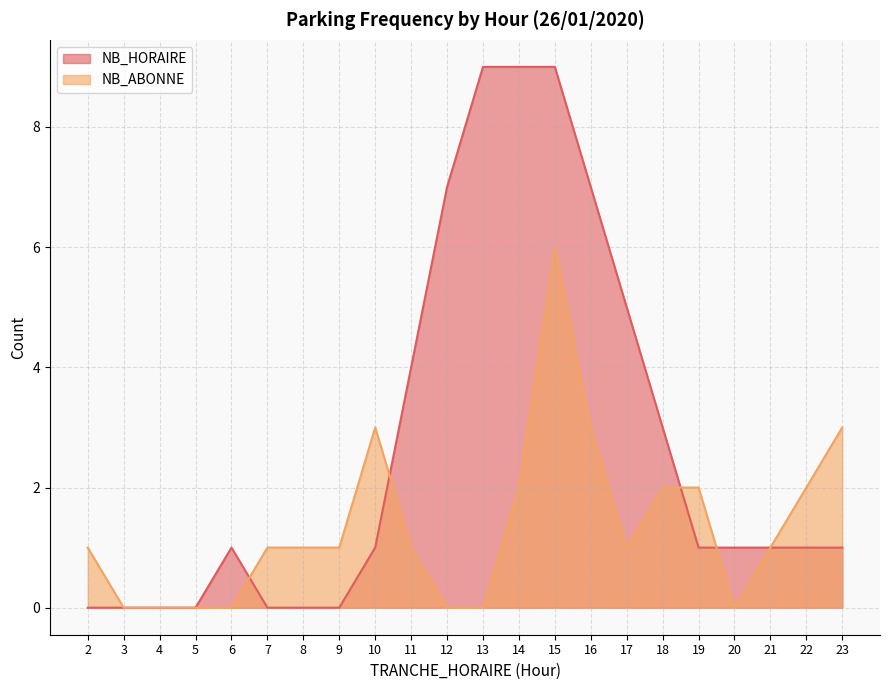

True or false: NB_ABONNE has more than 1 points higher than both neighbors.

True